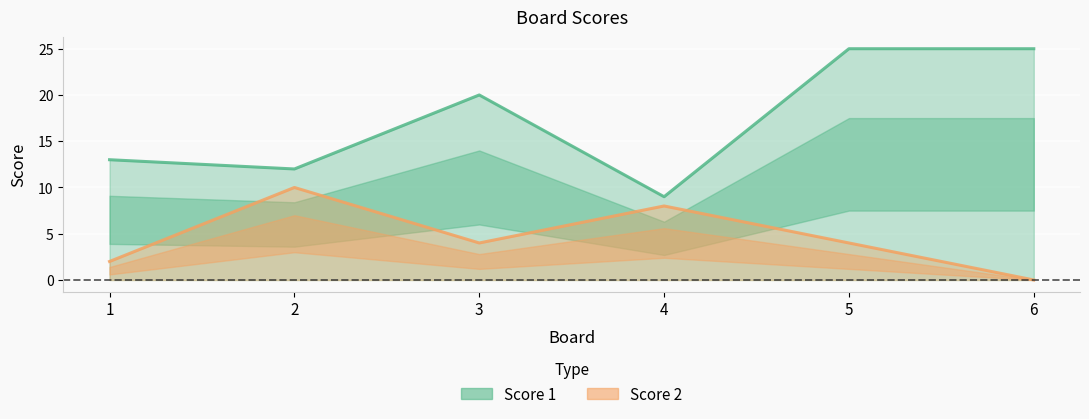

What is the difference between the highest and lowest values at 3?

16